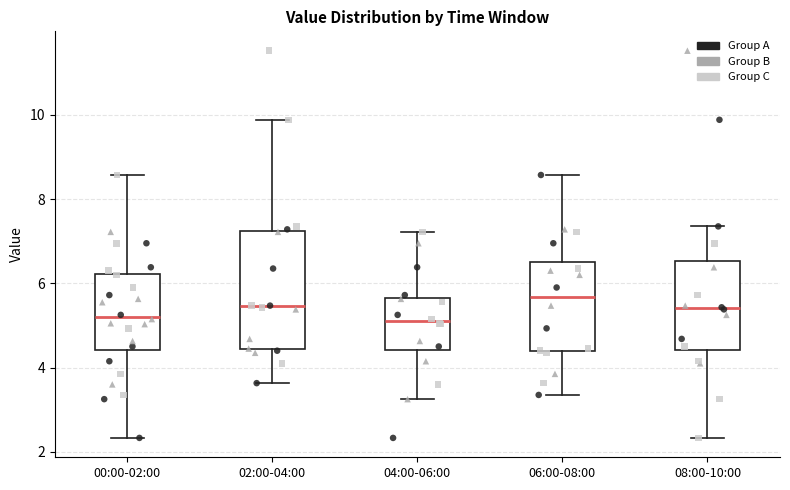

Reading left to right, transcribe this box plot: for each box, give where its median line is, the range the box spans, and where its two whiskers end, as read against the y-axis. The values are not printed on the chart, so give them approximately, as read against the axis.

00:00-02:00: median 5.2, box 4.4 to 6.2, whiskers 2.4 to 8.6
02:00-04:00: median 5.4, box 4.4 to 7.2, whiskers 3.6 to 9.8
04:00-06:00: median 5.2, box 4.4 to 5.6, whiskers 3.2 to 7.2
06:00-08:00: median 5.6, box 4.4 to 6.6, whiskers 3.4 to 8.6
08:00-10:00: median 5.4, box 4.4 to 6.6, whiskers 2.4 to 7.4